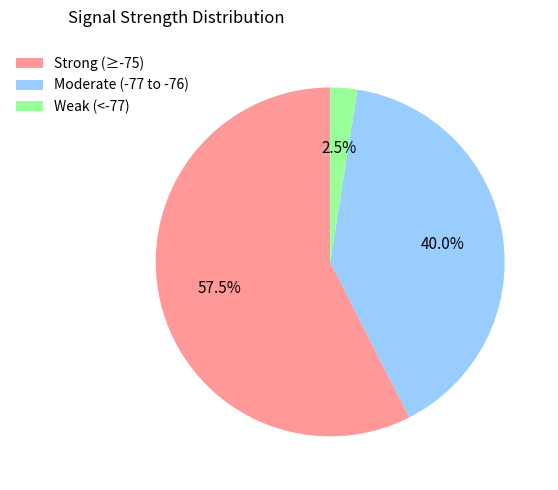

Rank the categories by value from lowest to highest.

Weak (<-77), Moderate (-77 to -76), Strong (≥-75)